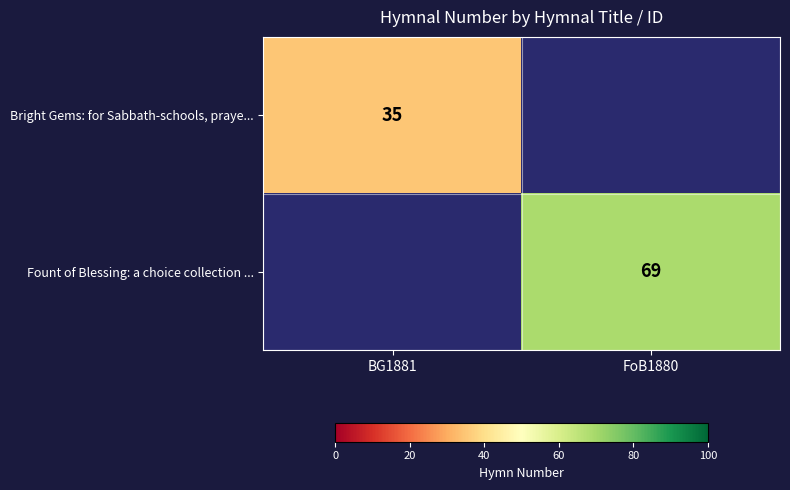

The value of Bright Gems: for Sabbath-schools, praye... at BG1881 is 60. True or false?

False